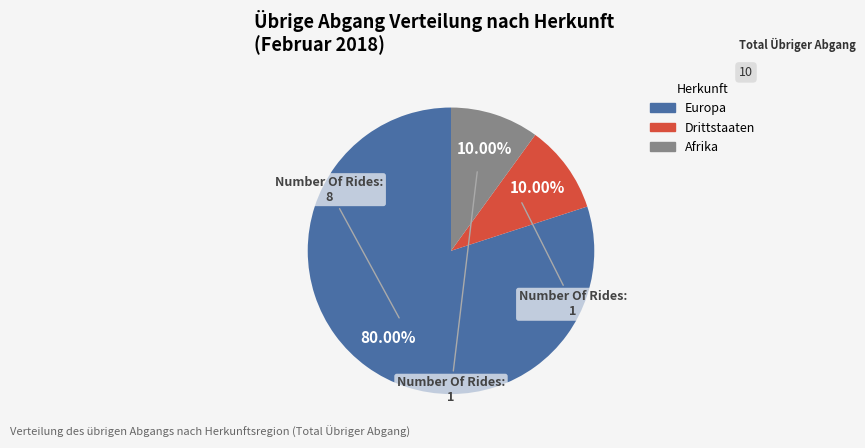

To the nearest percent, what percentage of the pie is Europa?

80%